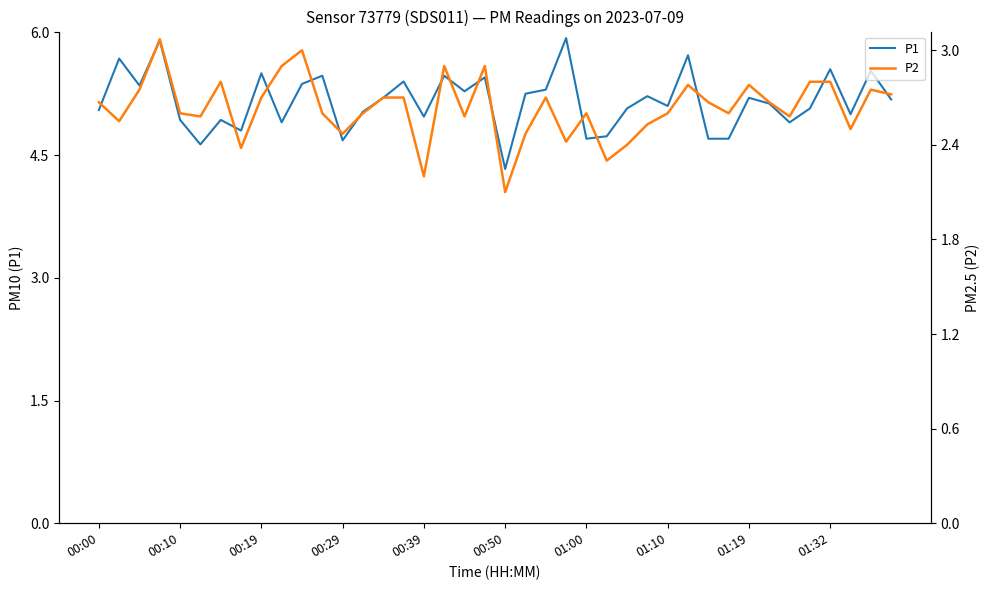

List the series in order of their peak value, highest first.

P1, P2